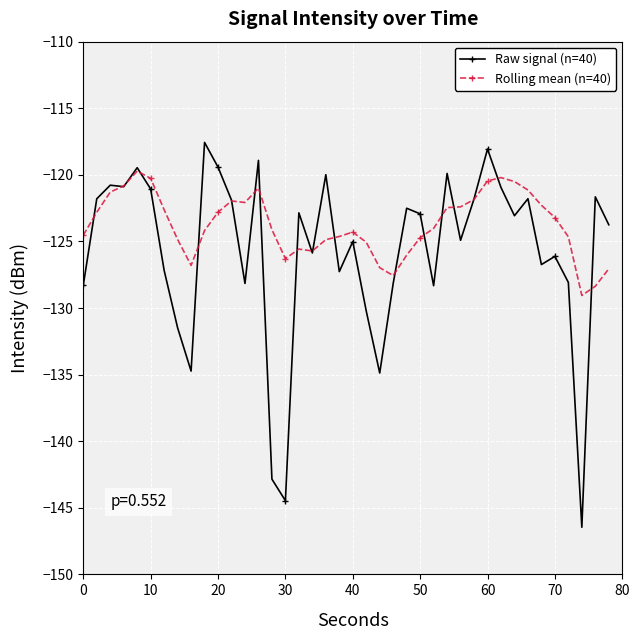

How many series are shown in this chart?

2